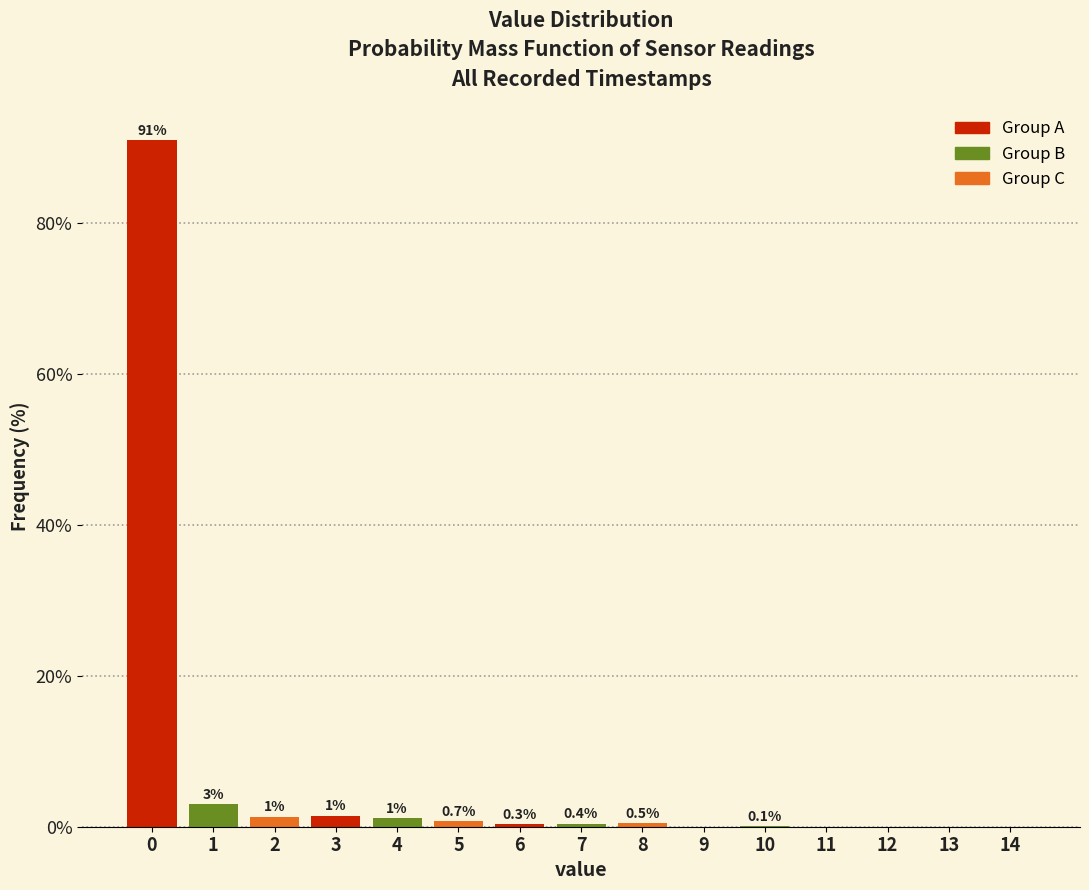

Is it true that the value at 11 is -61.5?

False